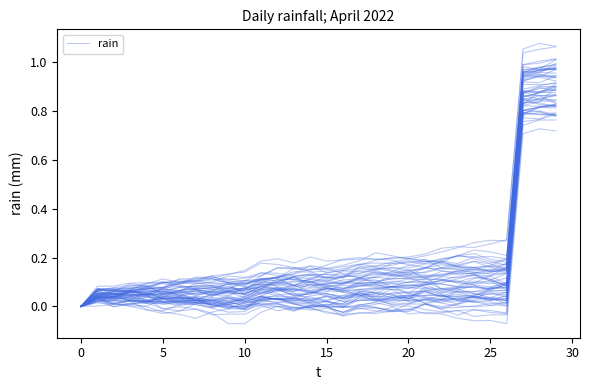

The value at 11 is 0.1. True or false?

True